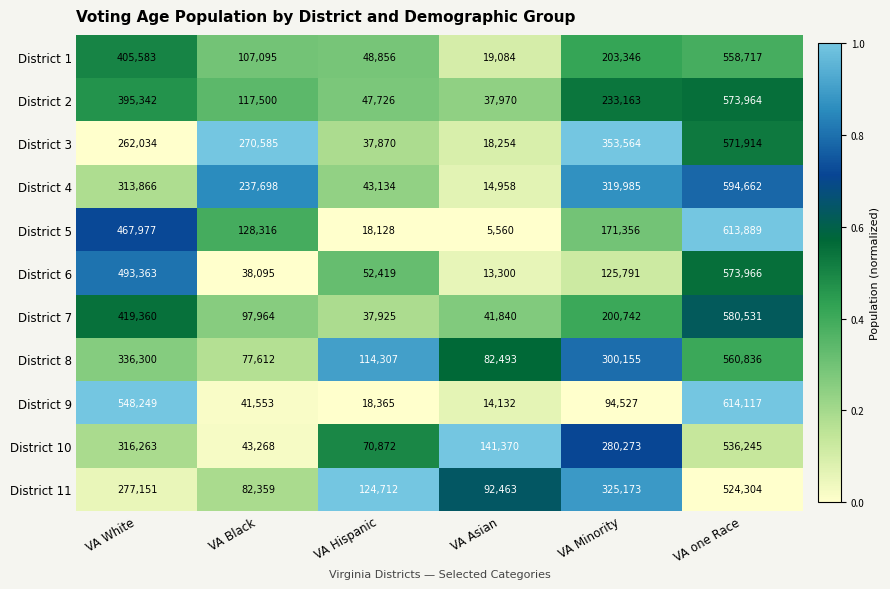

Which series has the largest total across all categories?

District 4